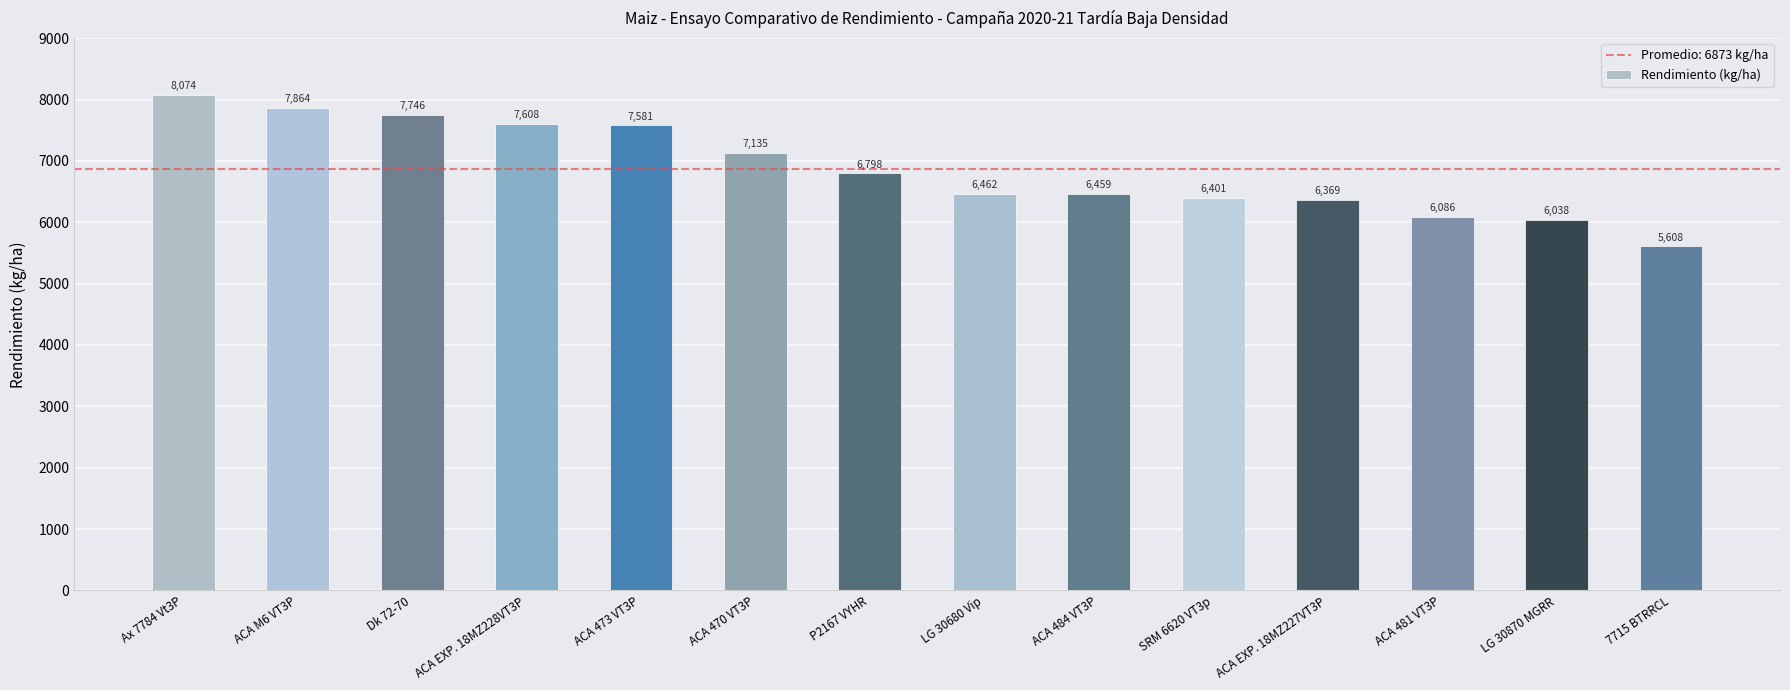

At which label is the value closest to 6841?

P2167 VYHR